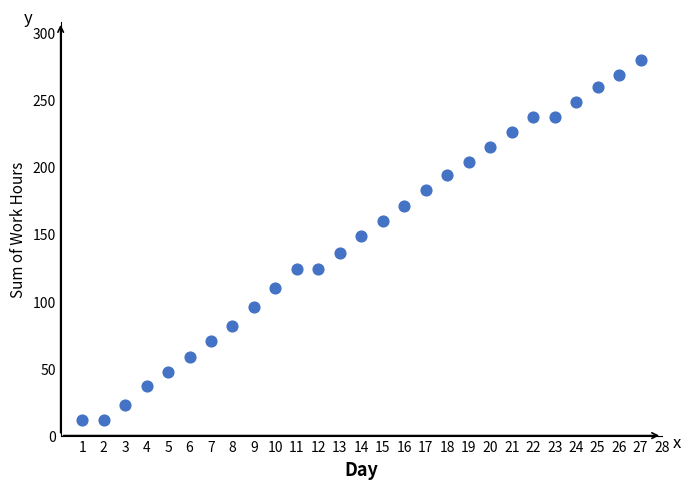

What is the range of Y values (max minus min)?

268.4